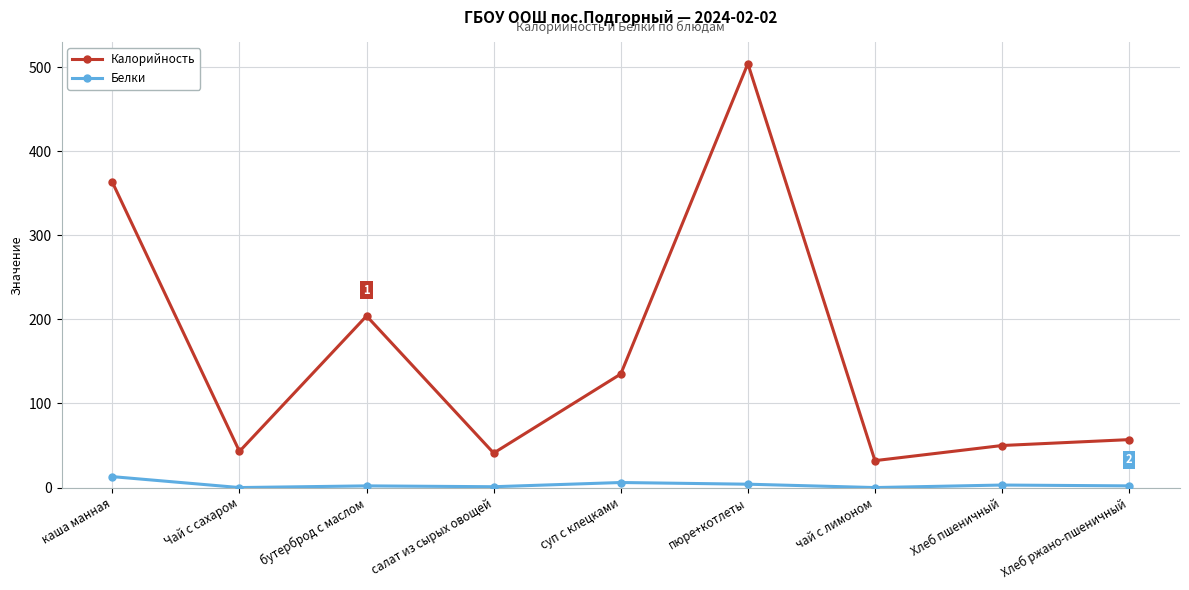

True or false: Калорийность and Белки cross at least once.

False